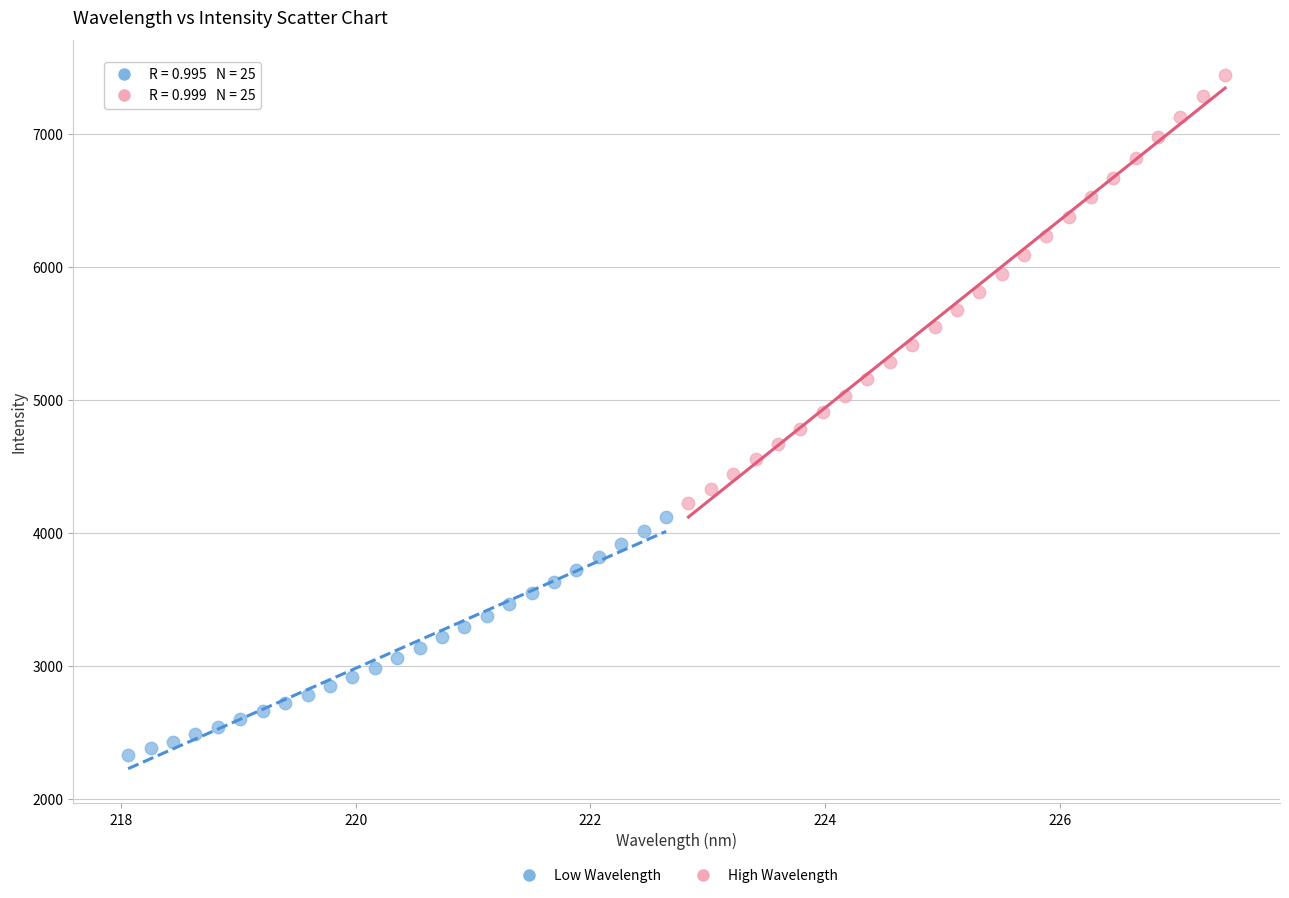

Which series reaches the minimum Y coordinate?

Low Wavelength